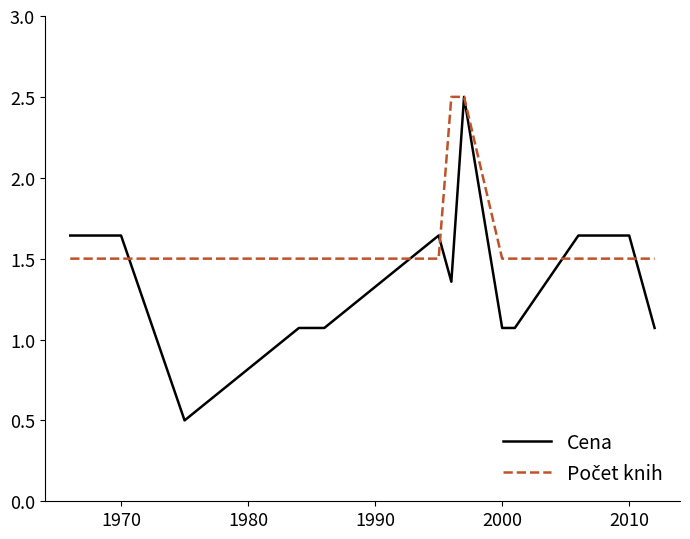

Which series has the largest range (max minus min)?

Cena